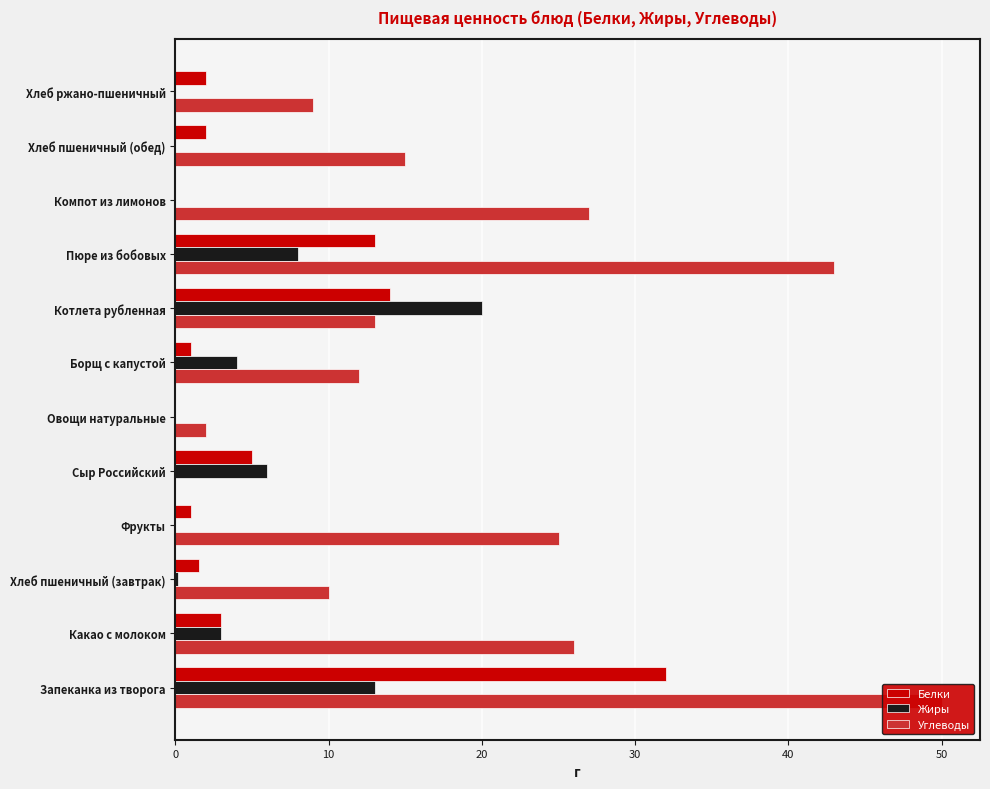

What is the approximate value of Углеводы at Какао с молоком?

26.0